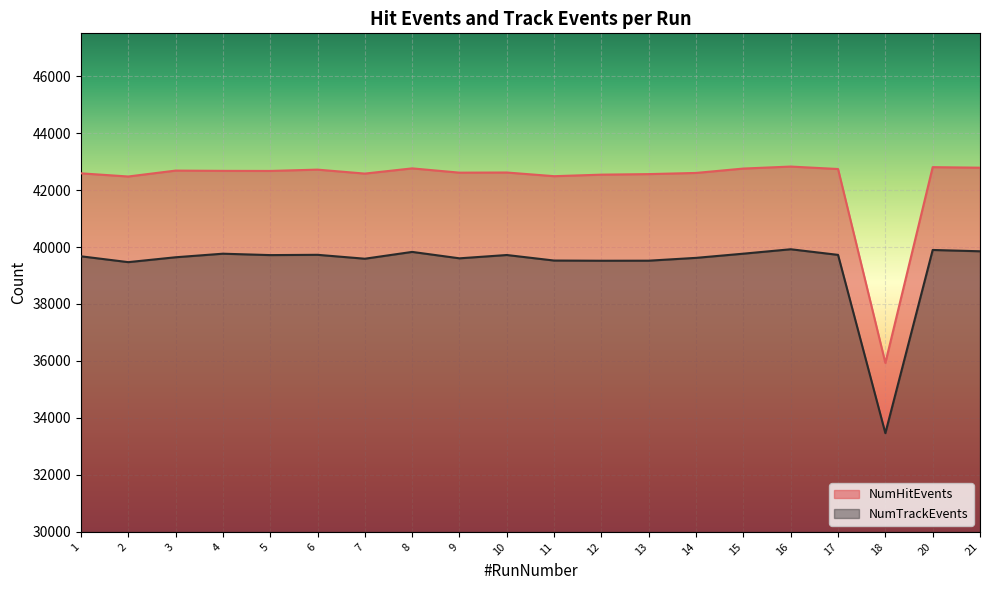

The value of NumTrackEvents at 16 is 11991. True or false?

False